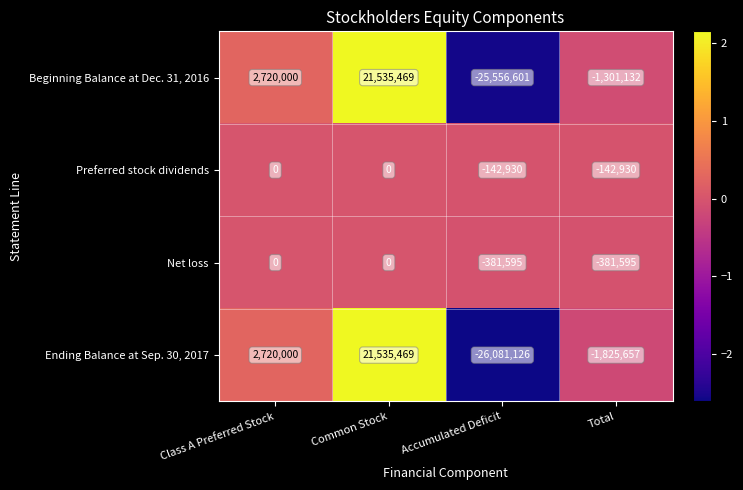

What is the smallest value displayed?

-26081126